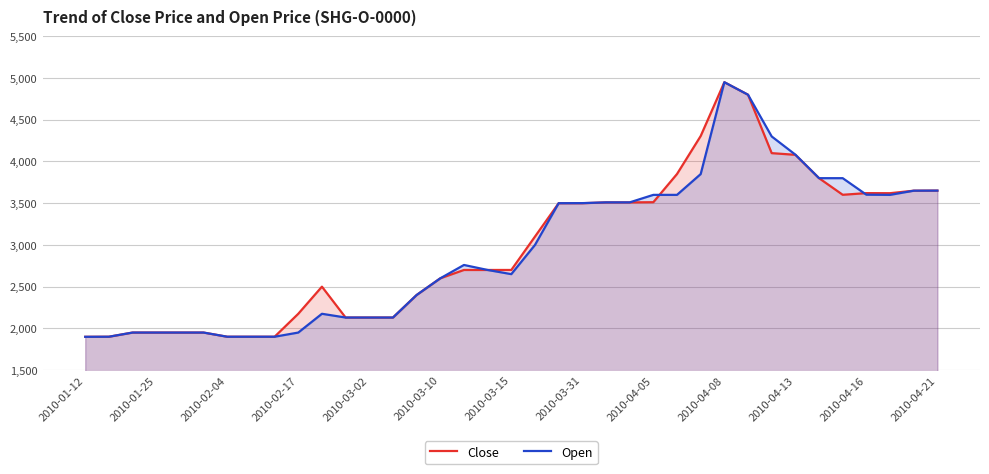

How many lines are shown in the chart?

2